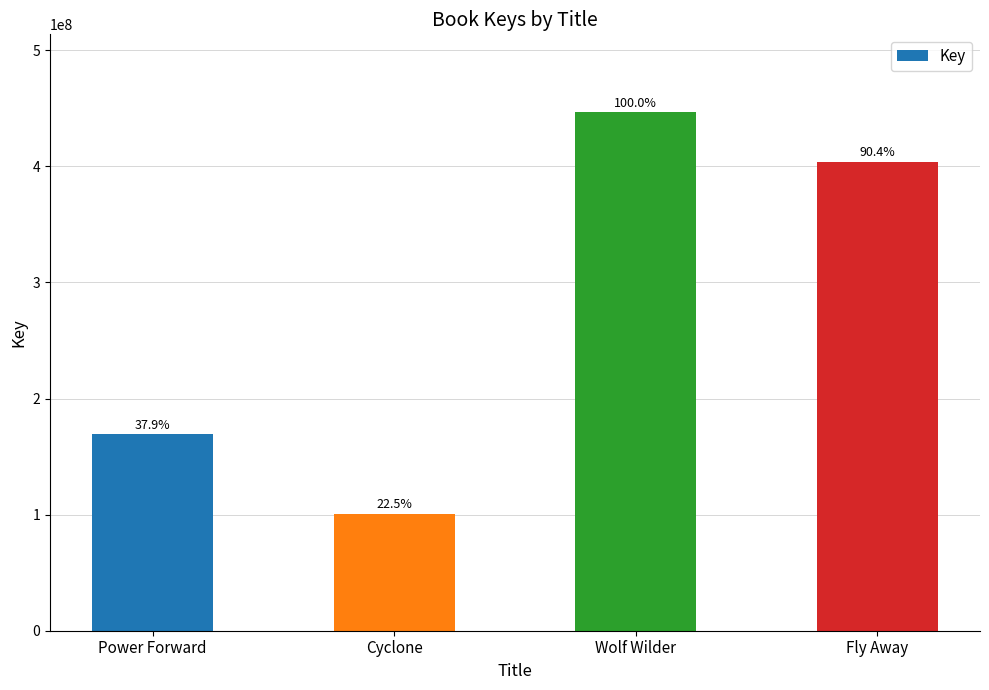

How many bars are there in total?

4